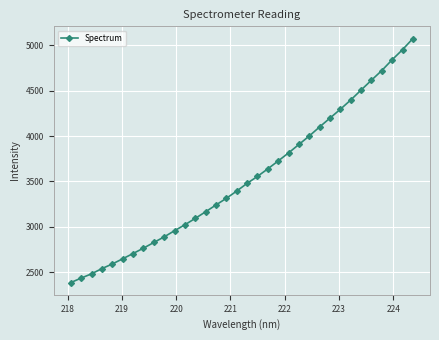

Reading left to right, transcribe all the data shown in this chart.

2384.9	2434.5	2481.6	2539.1	2589.9	2647.2	2705.3	2764.4	2827.0	2889.1	2957.1	3022.8	3093.3	3166.1	3241.4	3314.6	3394.7	3479.5	3556.3	3639.8	3726.7	3815.6	3908.7	4002.2	4102.4	4199.5	4297.0	4399.2	4508.8	4617.4	4723.9	4842.8	4954.0	5076.5